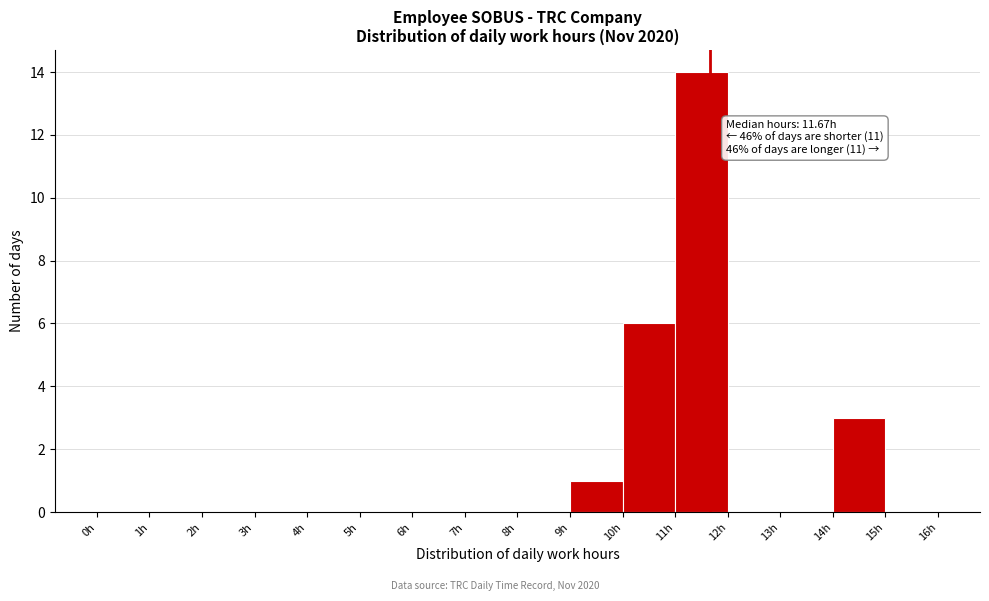

Which range on the x-axis has the tallest bar?

11 to 12